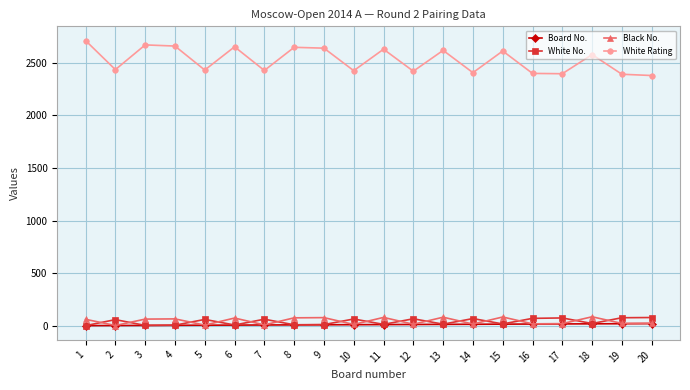

True or false: White Rating has more than 0 points higher than both neighbors.

True